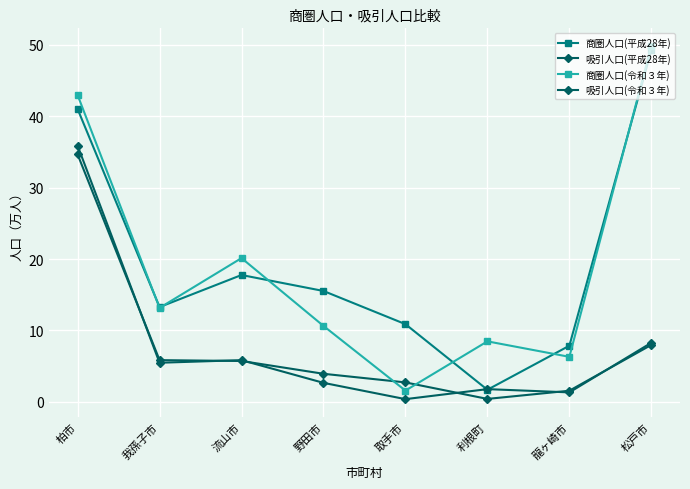

Which series has the largest range (max minus min)?

商圏人口(令和３年)